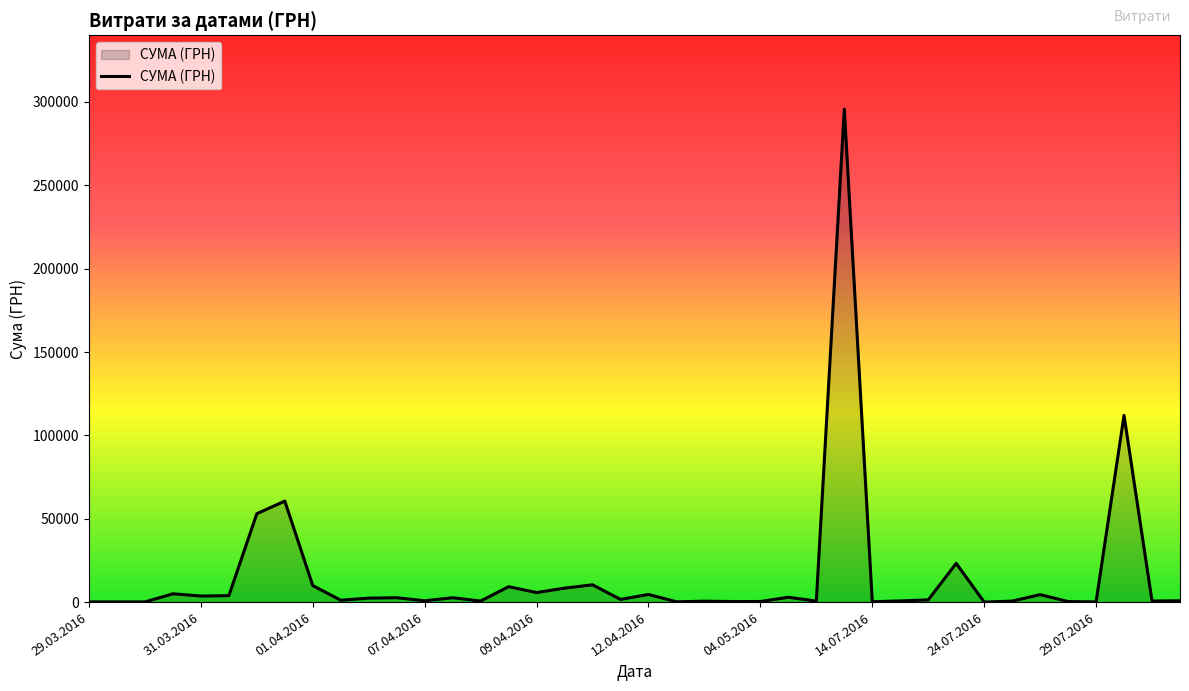

What is the difference between the maximum and minimum values?

295627.4